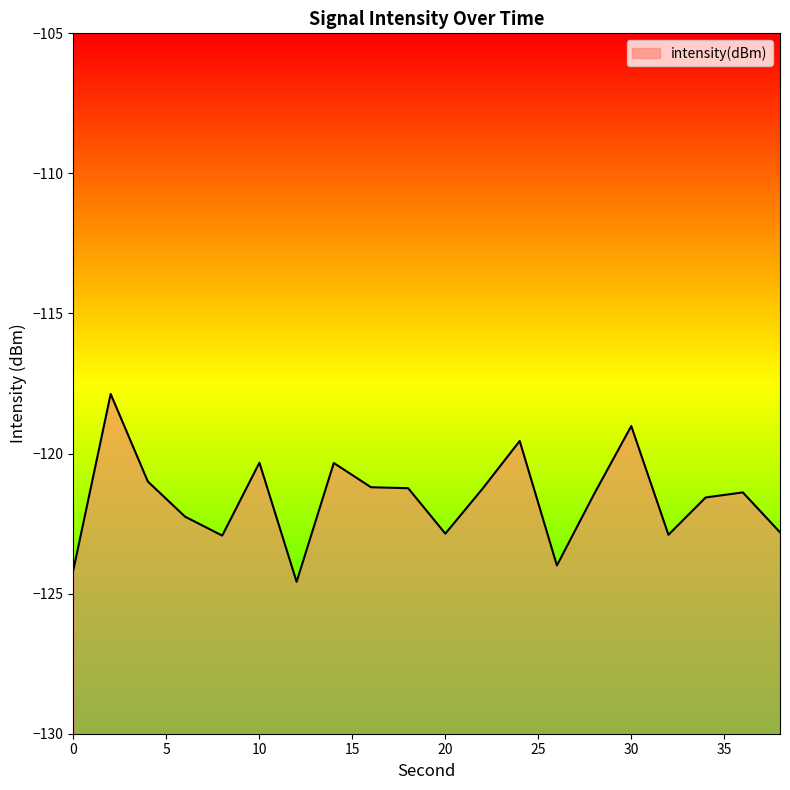

List the labels in order of value, largest first.

2, 30, 24, 10, 14, 4, 16, 18, 22, 36, 28, 34, 6, 38, 20, 32, 8, 26, 0, 12